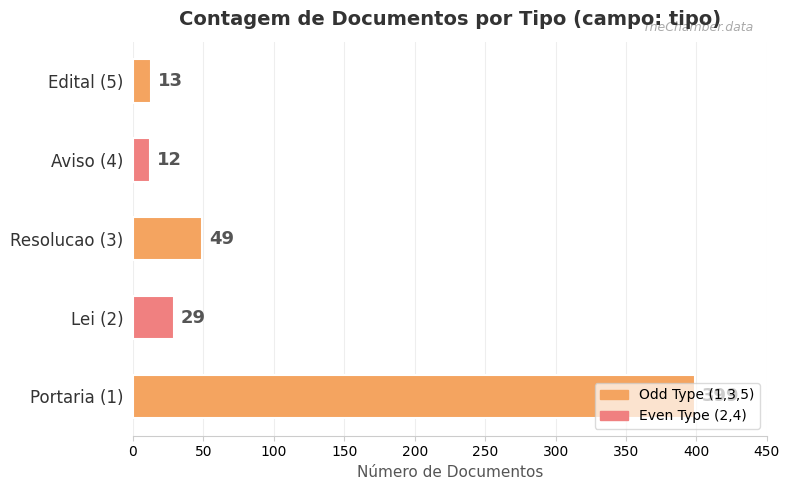

Approximately how many times larger is the value at Lei (2) compared to Aviso (4)?

2.4